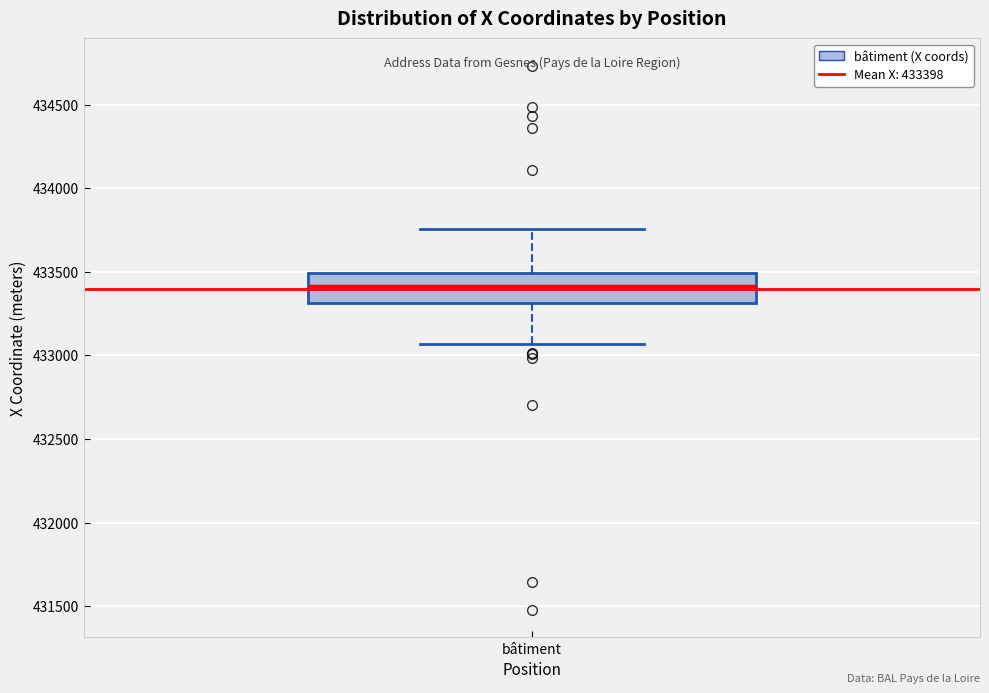

Read this box plot against the y-axis: the position of the median line, the range covered by the box, and the ends of both whiskers. The values are not printed on the chart, so give them approximately, as read against the axis.

median 433400, box 433300 to 433500, whiskers 433050 to 433750